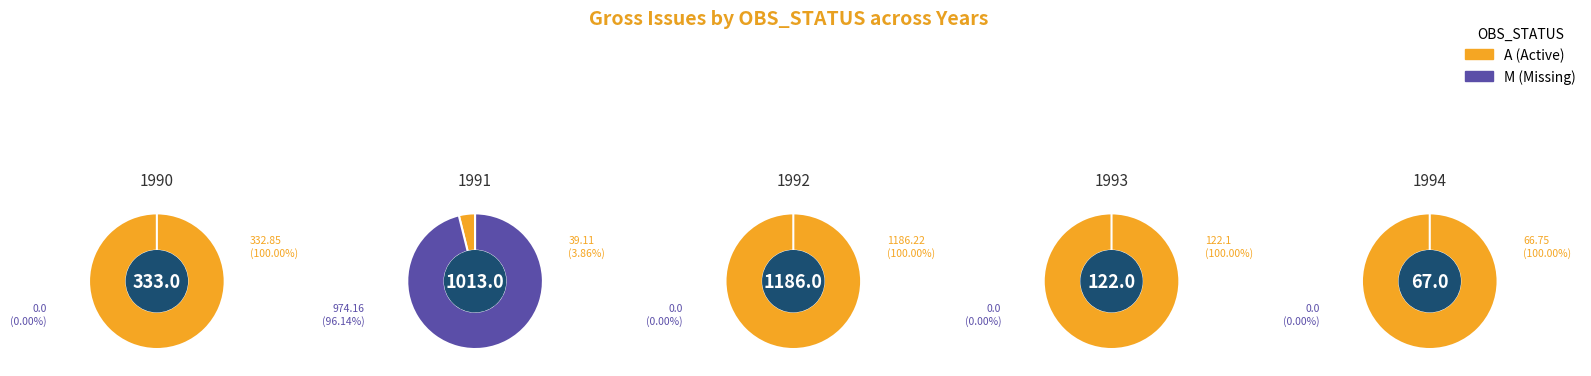

Does 1990-05 account for over 50% of the chart?

No